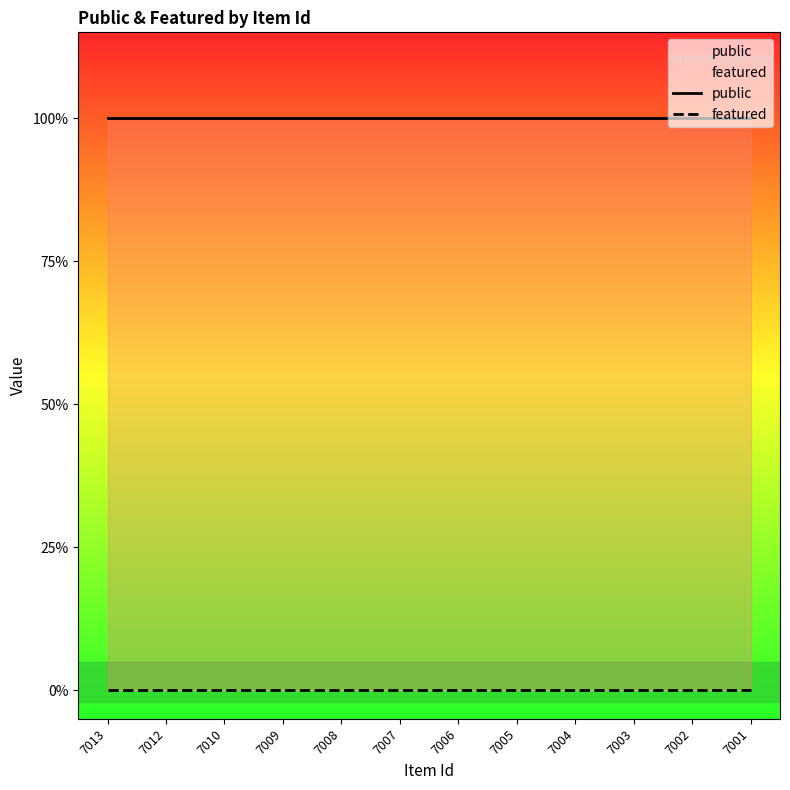

True or false: featured and public intersect in this chart.

False